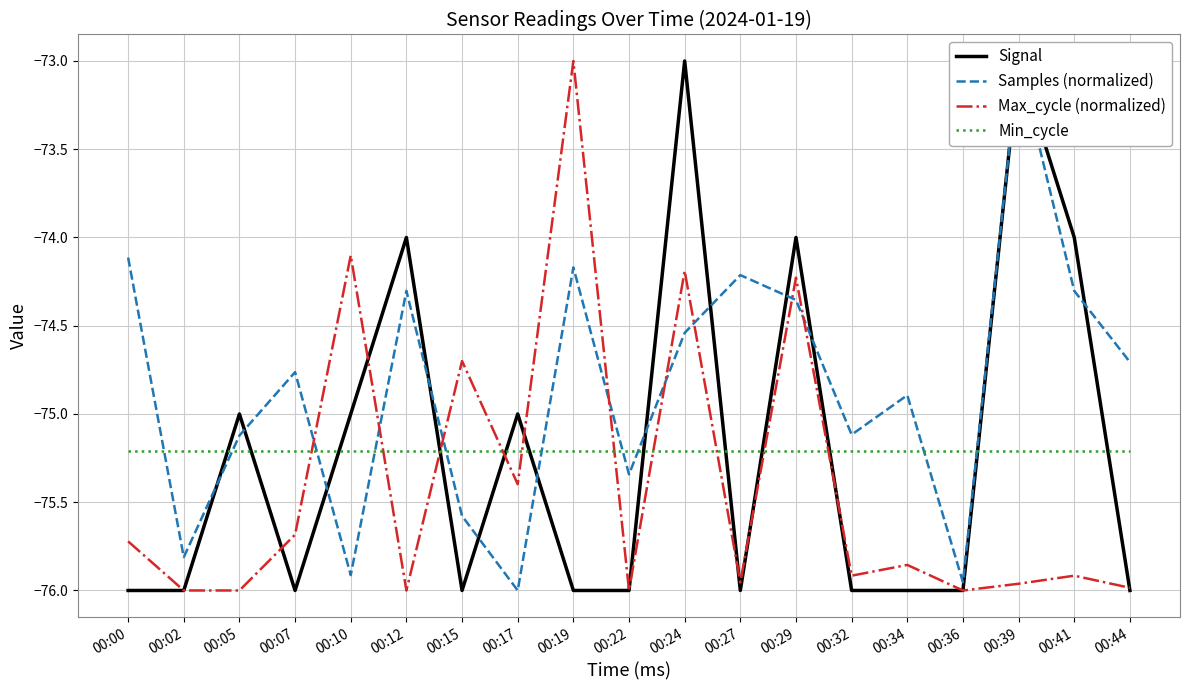

What are all the series names shown in the legend?

Signal, Samples (normalized), Max_cycle (normalized), Min_cycle